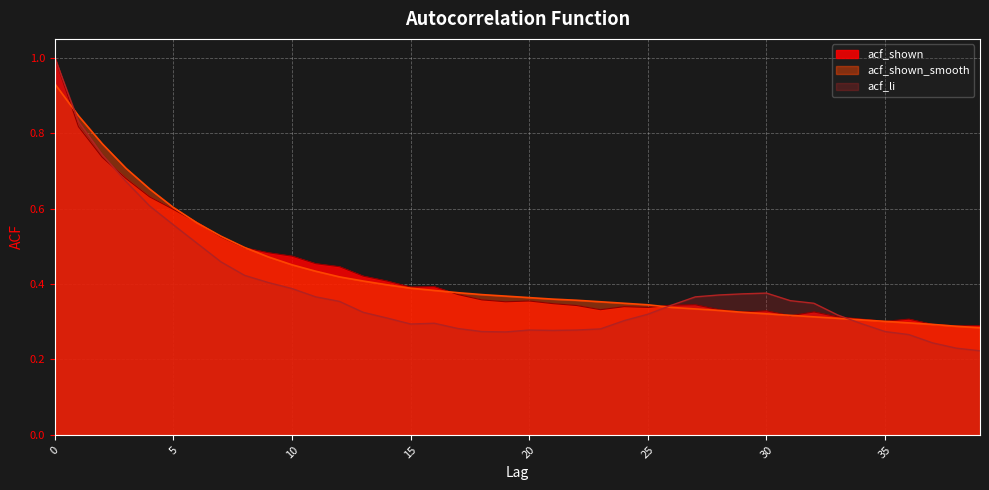

The value of acf_shown_smooth at 5 is 0.6. True or false?

True